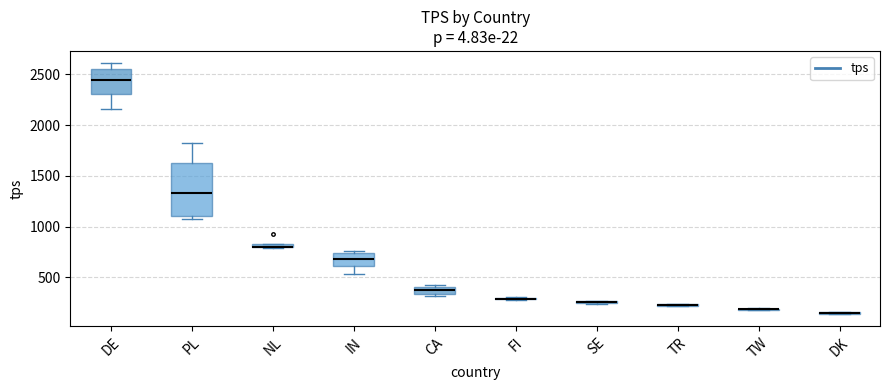

Which box is the tallest, from its lower edge to its upper edge?

PL